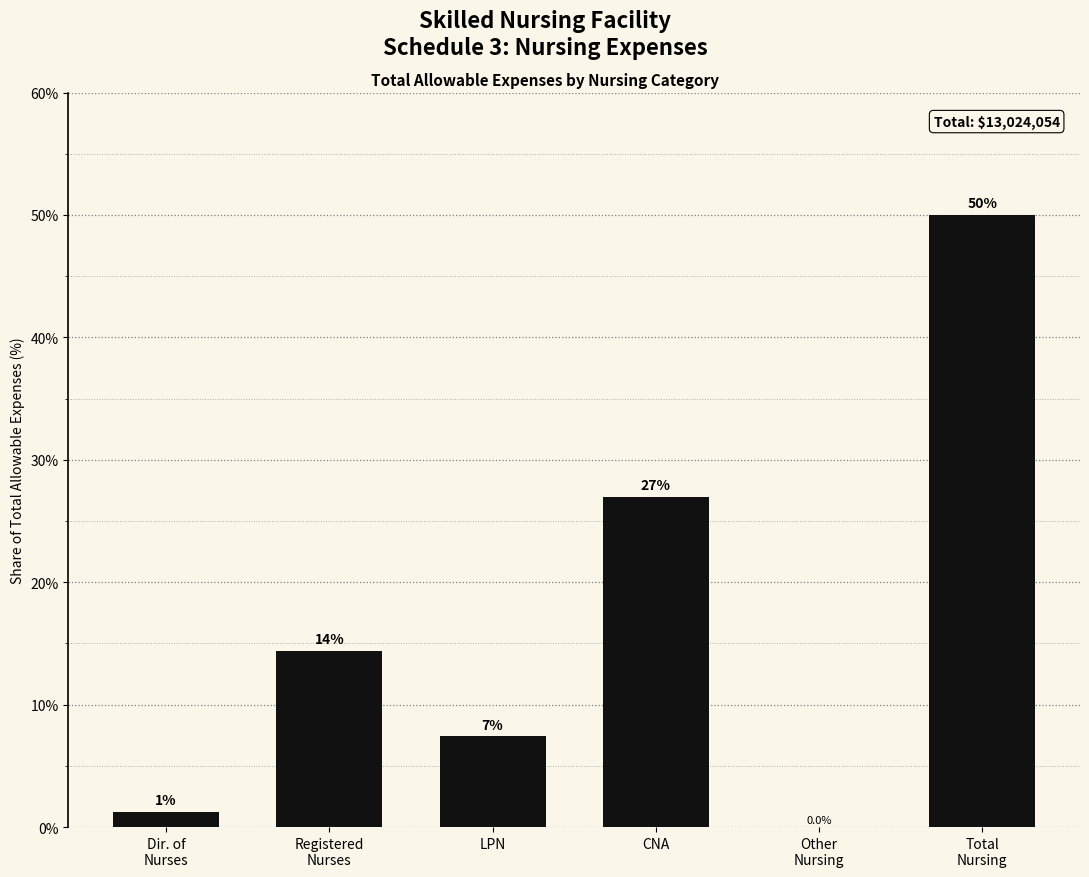

What is the greatest value displayed?

50.0